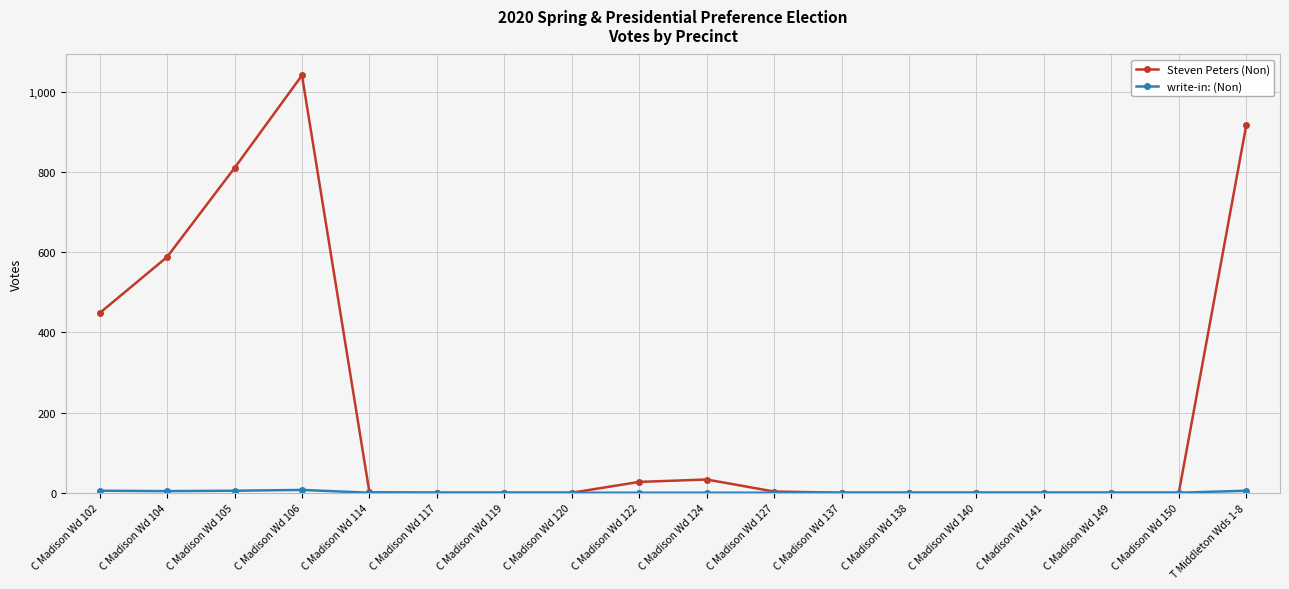

The value of Steven Peters (Non) at C Madison Wd 117 is 596. True or false?

False